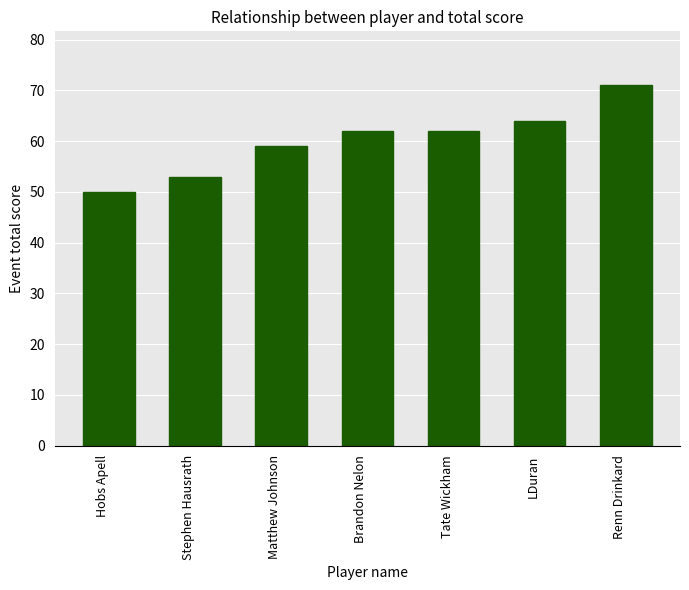

What position from the left is LDuran?

6